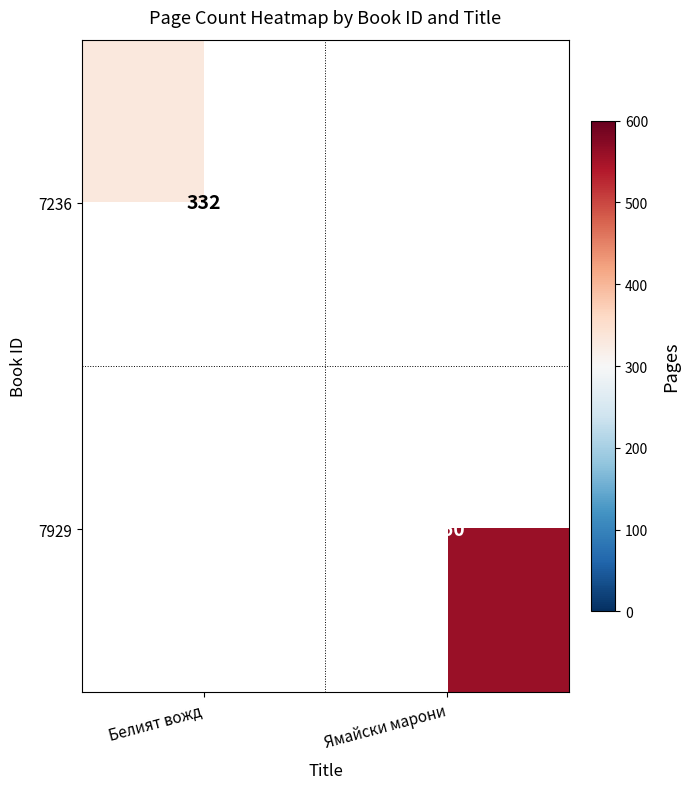

The value of 7929 at Ямайски марони is 262.3. True or false?

False